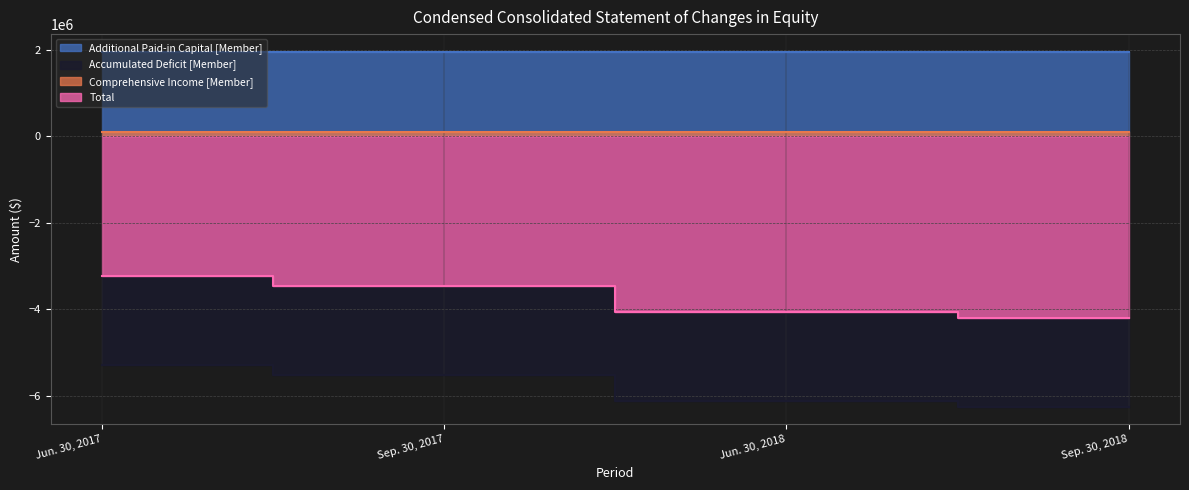

Where does the Total series first go above -3464414?

Jun. 30, 2017